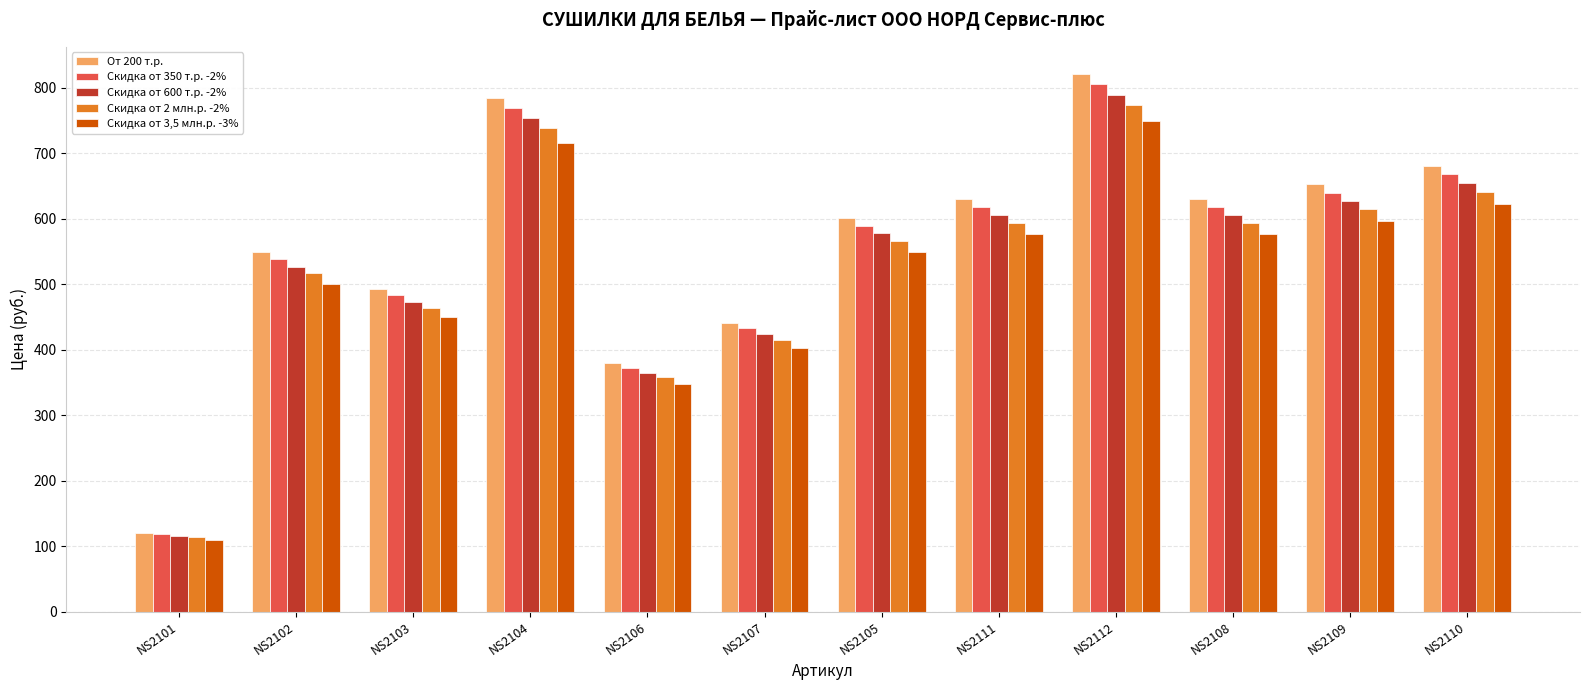

What is the minimum value shown in the chart?

110.0